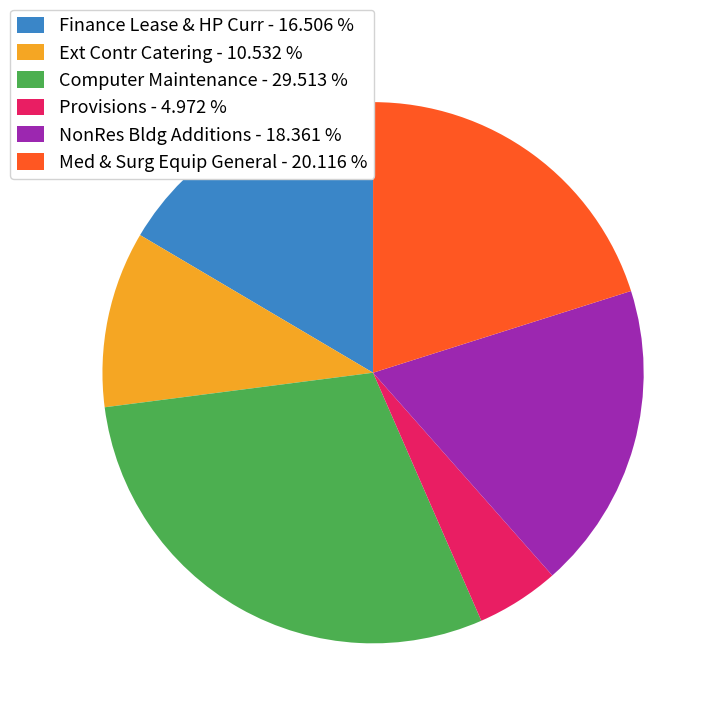

Rank the categories by value from lowest to highest.

Provisions - 4.972 %, Ext Contr Catering - 10.532 %, Finance Lease & HP Curr - 16.506 %, NonRes Bldg Additions - 18.361 %, Med & Surg Equip General - 20.116 %, Computer Maintenance - 29.513 %